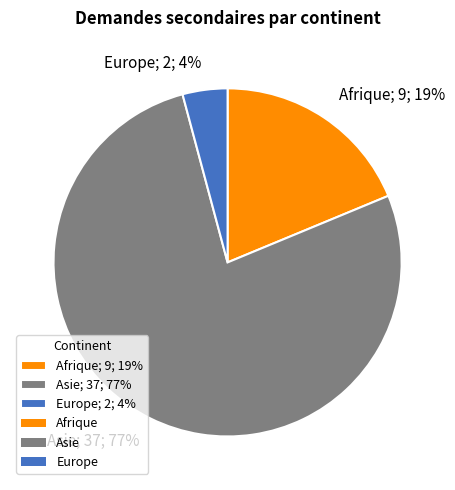

Does Afrique represent more than half of the total?

No